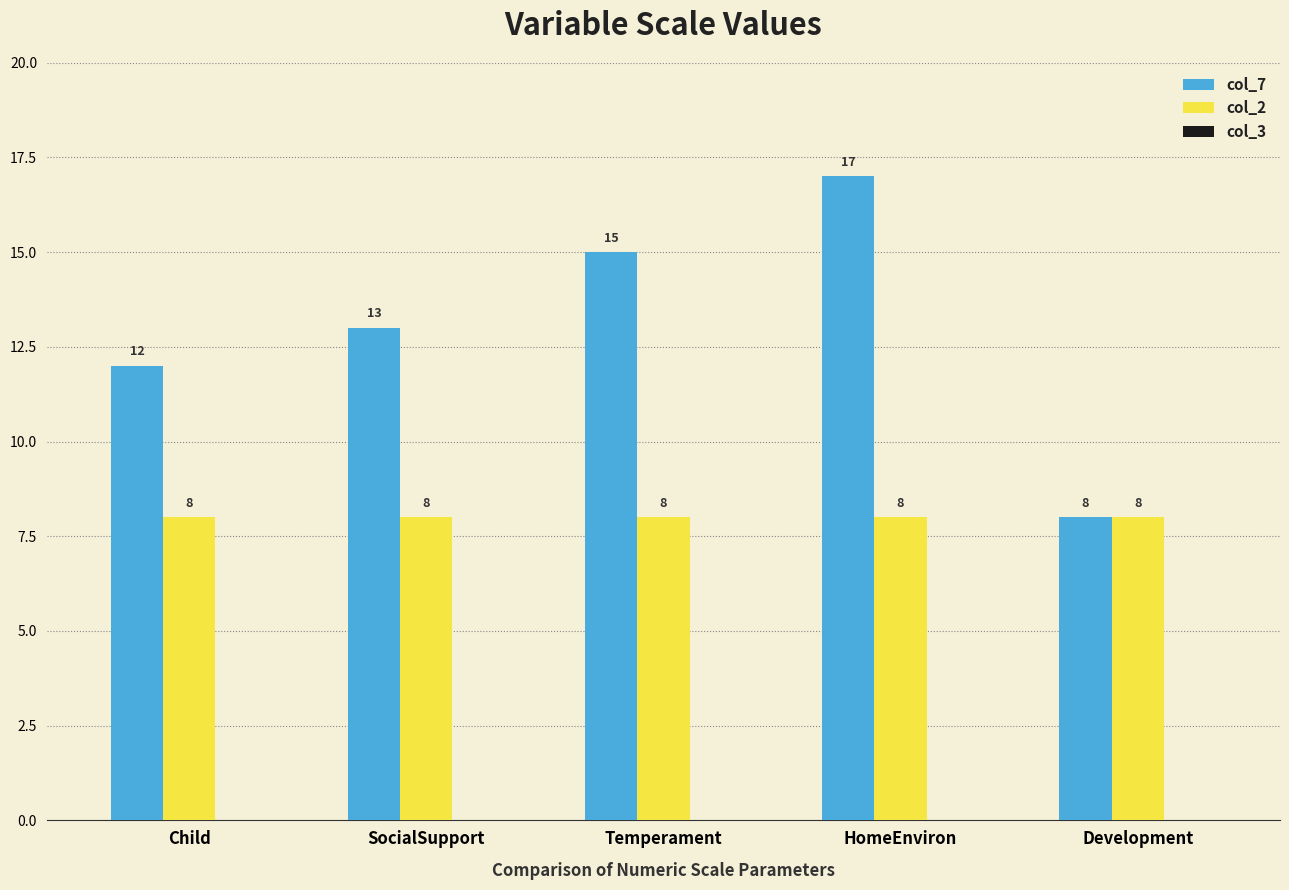

Count the number of categories in the chart.

5